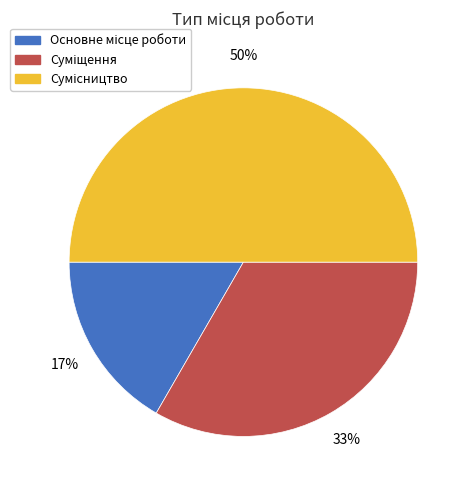

To the nearest percent, what is the difference between the largest and smallest slice percentages?

33%